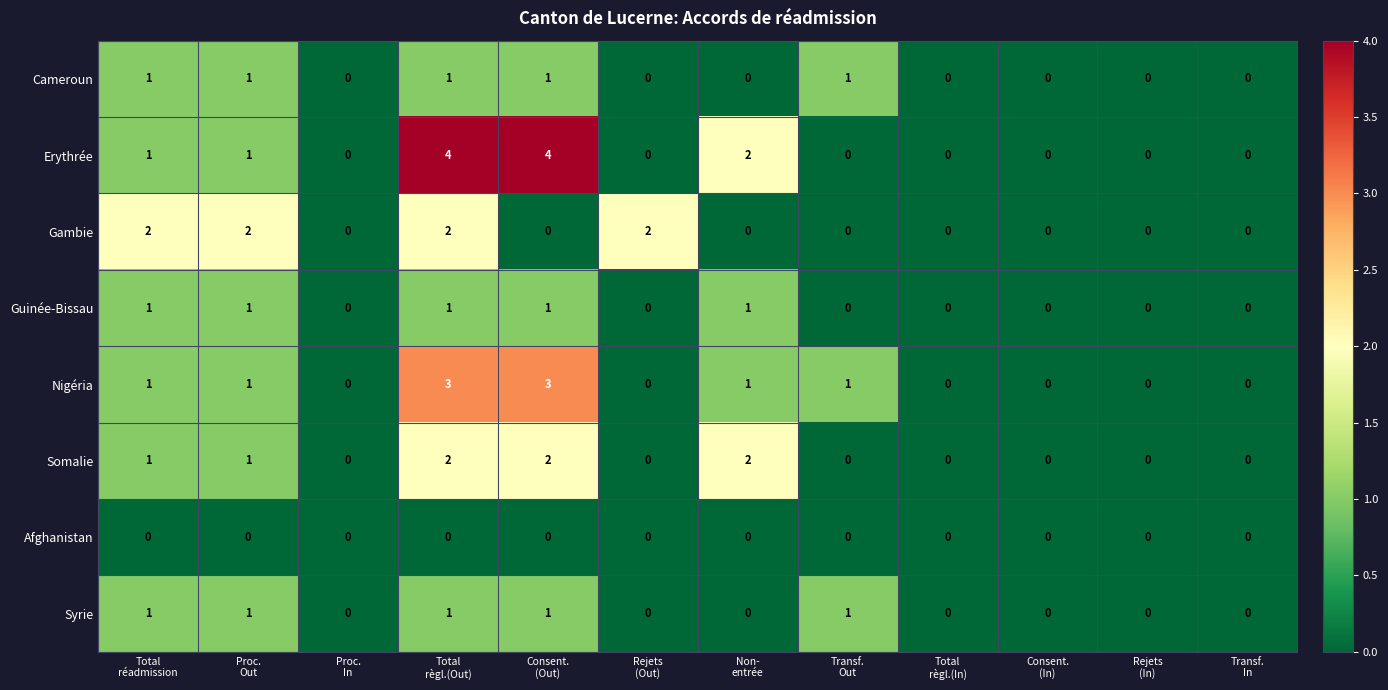

What is the greatest value displayed?

4